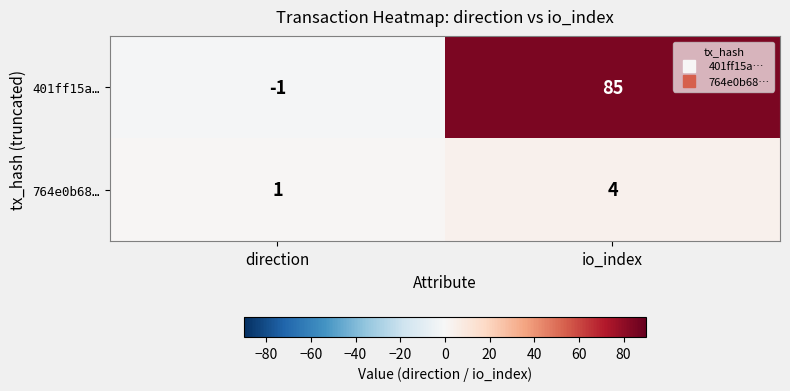

Rank the series by their maximum value, from highest to lowest.

401ff15a…, 764e0b68…